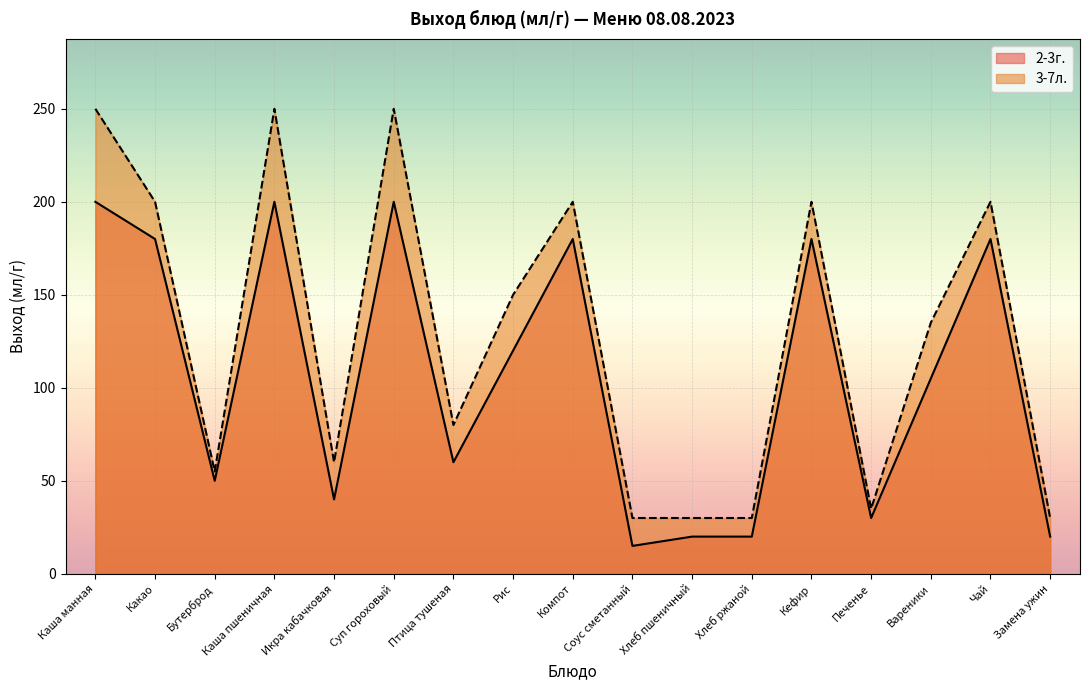

Reading left to right, what are all the values shown in this chart?

2-3г.: 200	180	50	200	40	200	60	120	180	15	20	20	180	30	105	180	20
3-7л.: 250	200	55	250	60	250	80	150	200	30	30	30	200	35	135	200	30